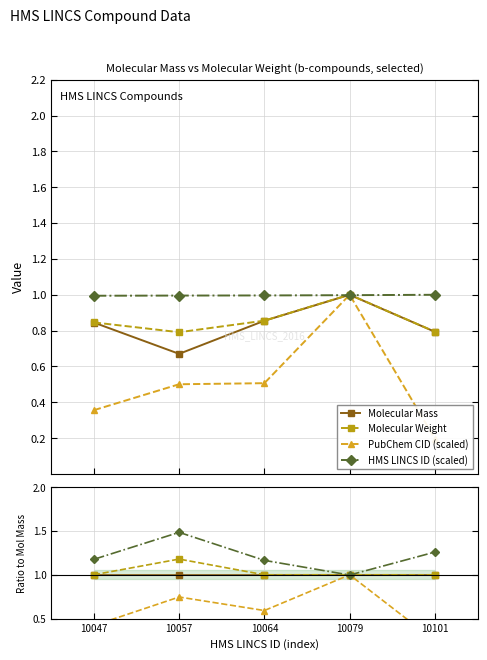

Reading left to right, what are all the values shown in this chart?

Molecular Mass: 1.0	1.0	1.0	1.0	1.0
Molecular Weight: 1.0	1.2	1.0	1.0	1.0
PubChem CID (scaled): 0.4	0.7	0.6	1.0	0.2
HMS LINCS ID (scaled): 1.2	1.5	1.2	1.0	1.3